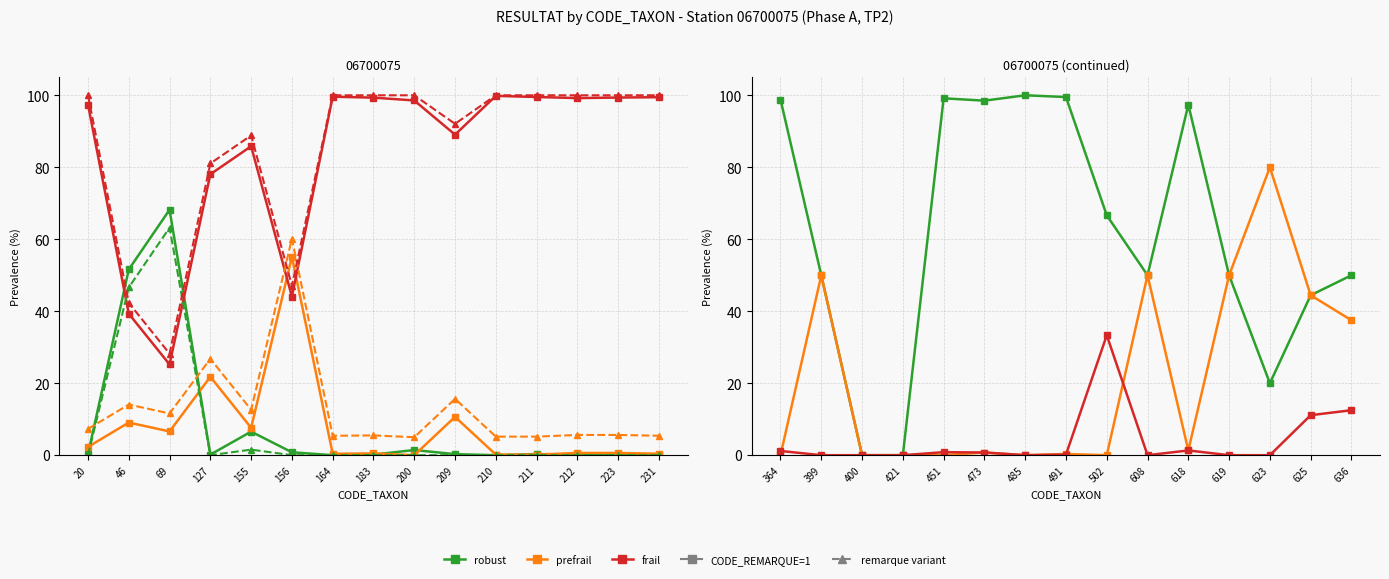

True or false: robust (remarque) has a value of 0.0 at 127.

True